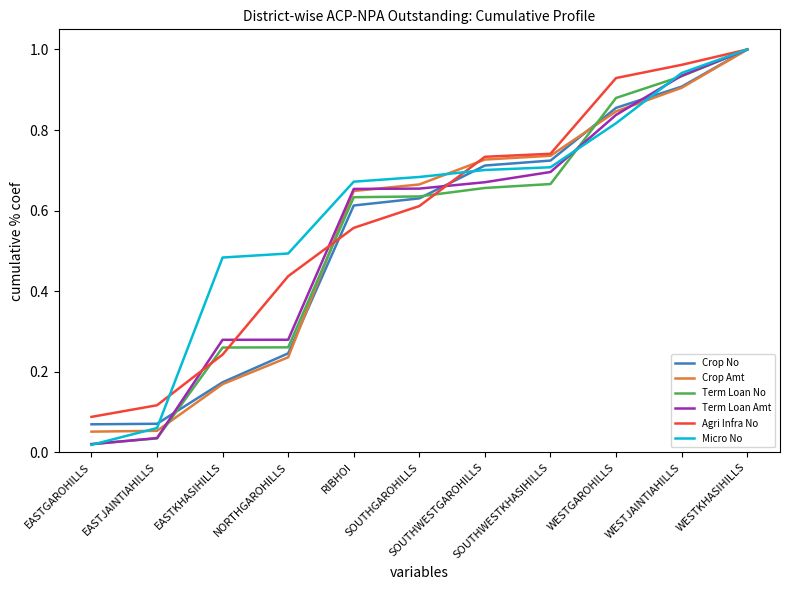

How many intersections are there between Crop Amt and Agri Infra No?

2